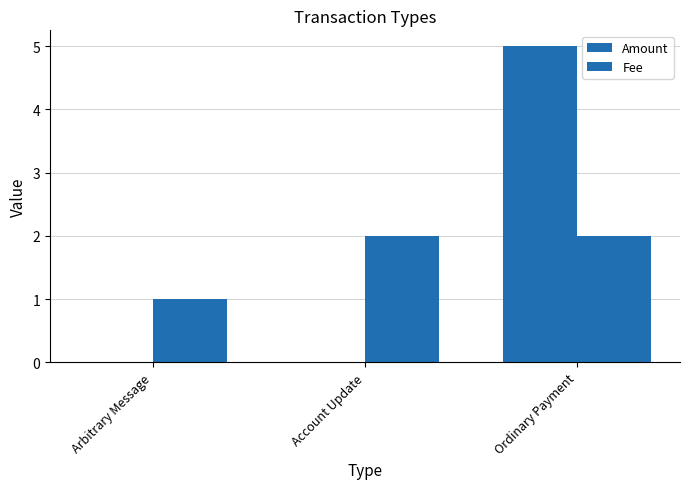

What is the value of the Fee bar at the 2nd from the left?

2